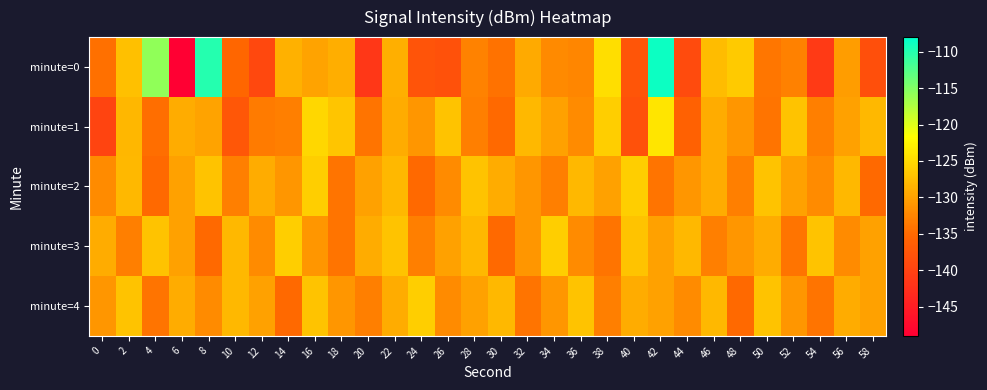

What is the minimum value shown in the chart?

-148.9